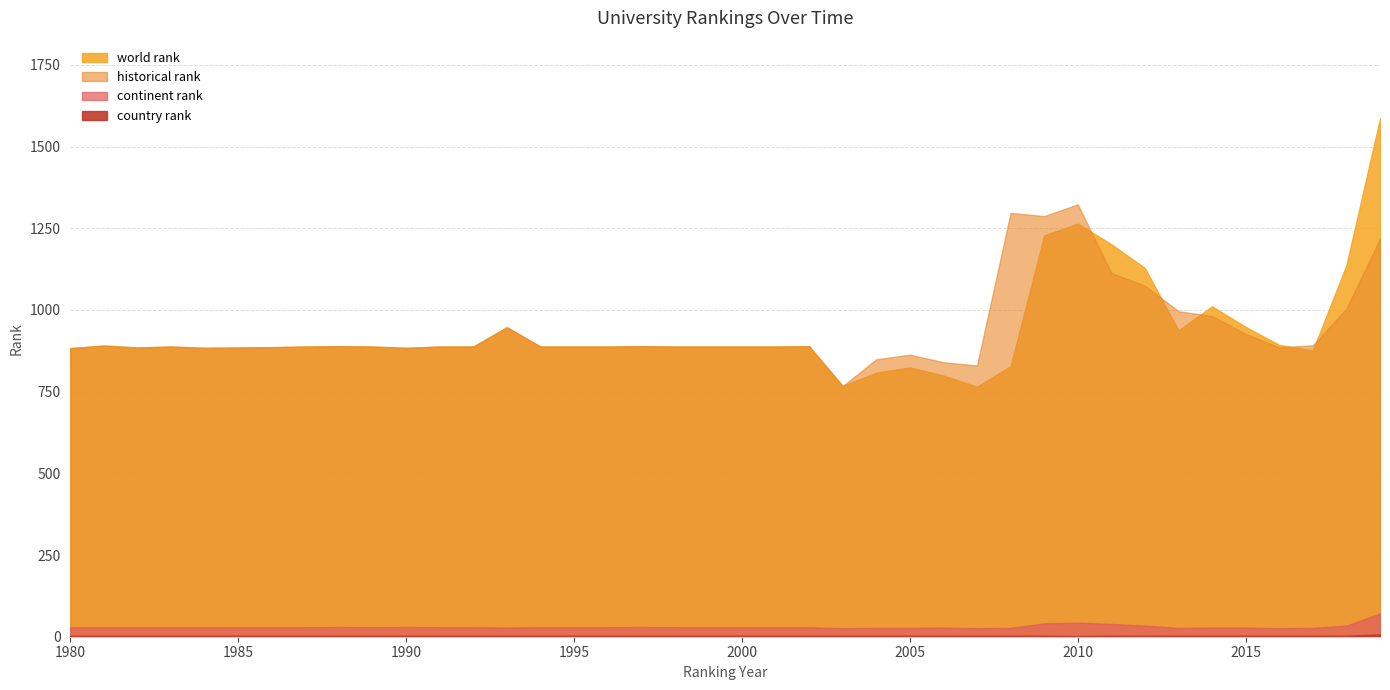

How many series are shown in this chart?

4